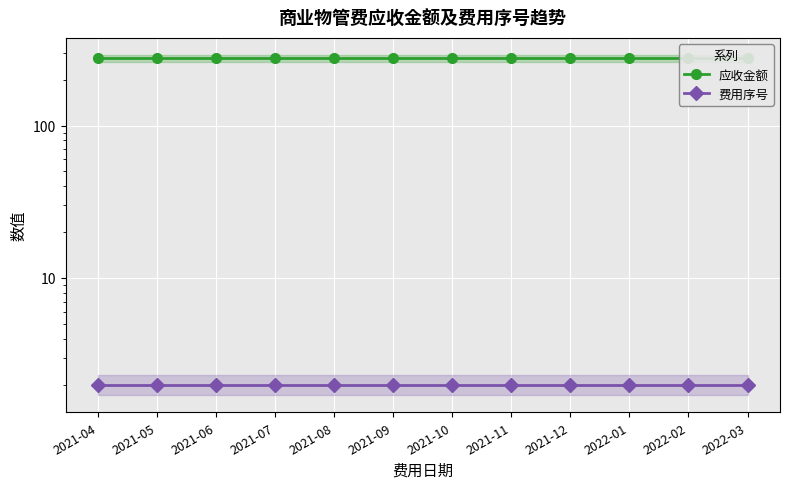

Count the number of categories in the chart.

12